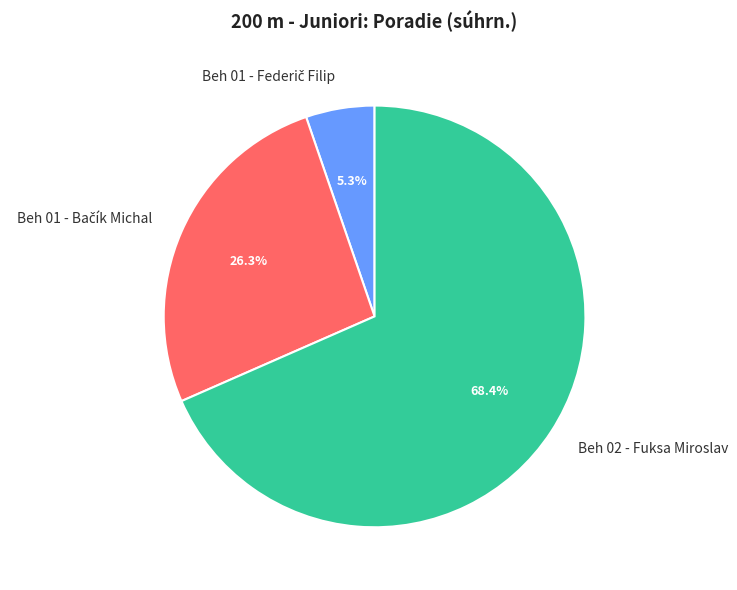

Which category has the biggest portion of the pie?

Beh 02 - Fuksa Miroslav